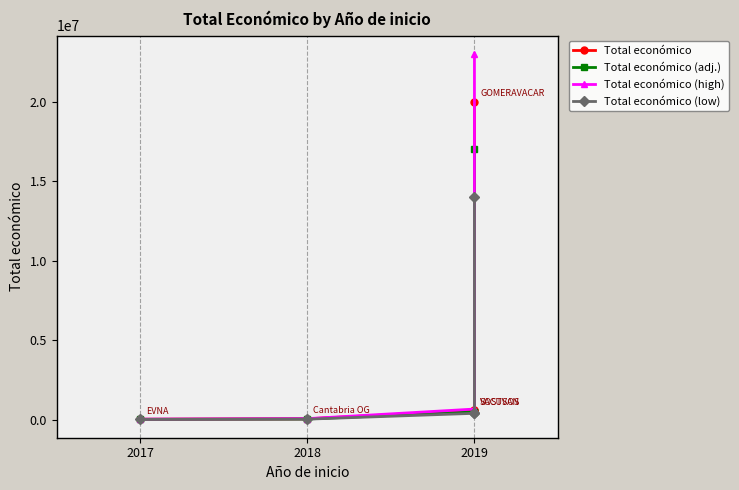

What is the difference between the maximum and minimum values in the Total económico (high) series?

22942297.6